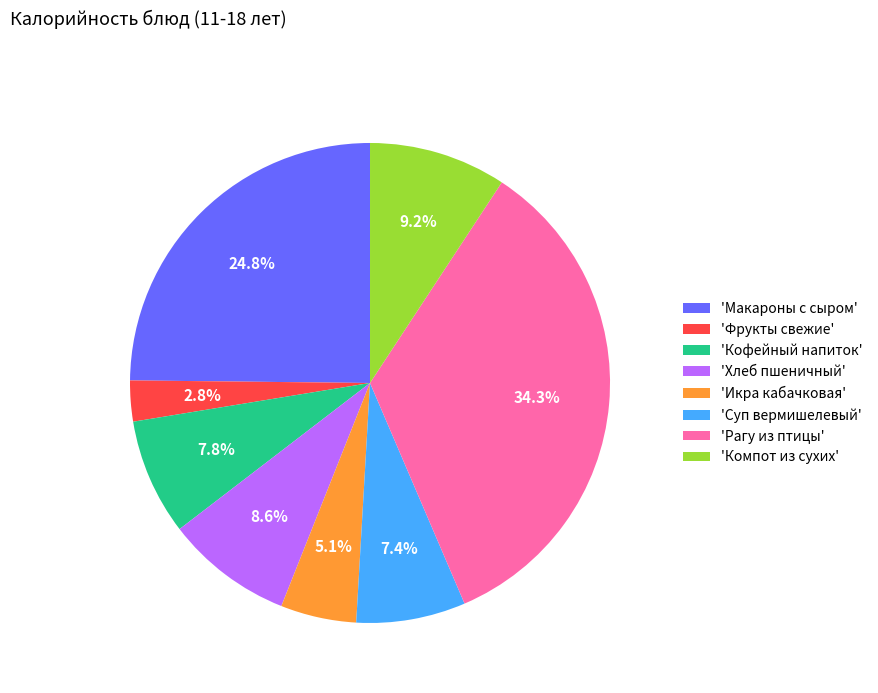

Is there any slice that represents more than half of the pie?

No